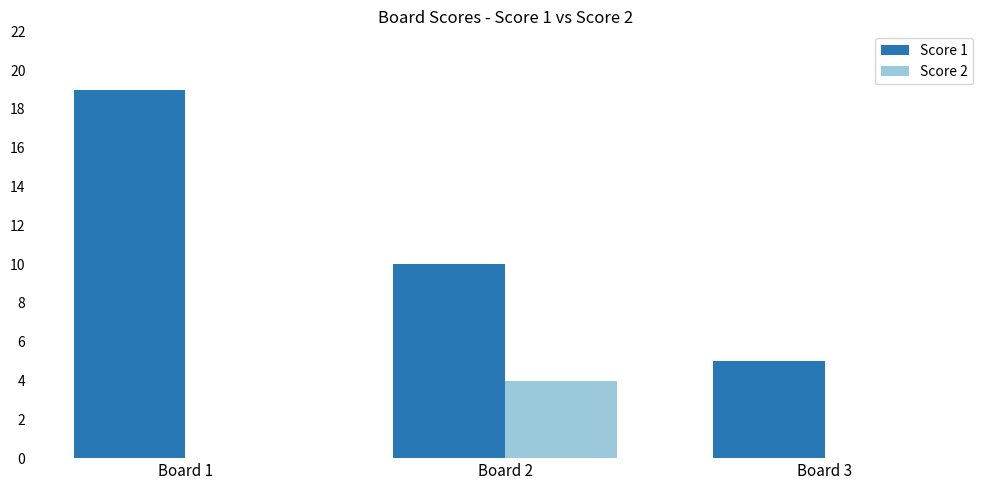

Reading right to left, extract all data points from this chart.

Score 1: Board 3=5	Board 2=10	Board 1=19
Score 2: Board 3=0	Board 2=4	Board 1=0